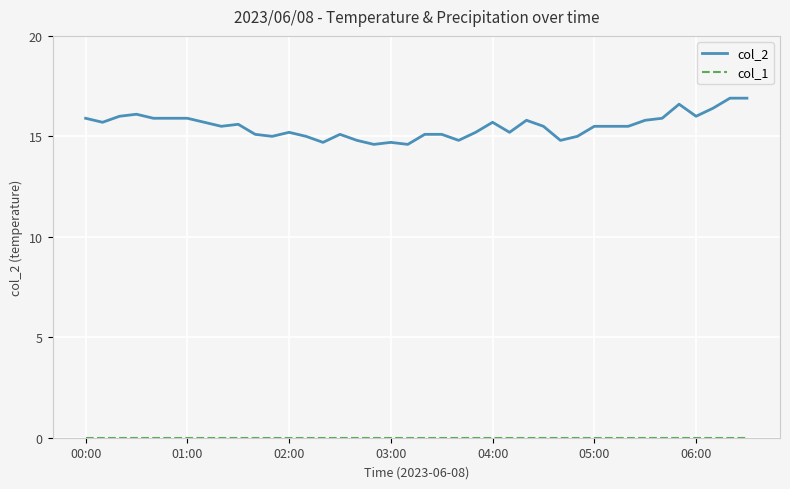

Which series has the widest spread of values?

col_2